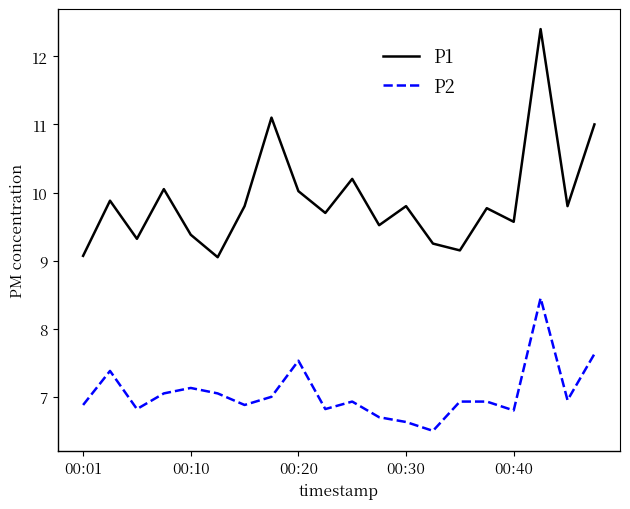

Rank the series by their maximum value, from highest to lowest.

P1, P2